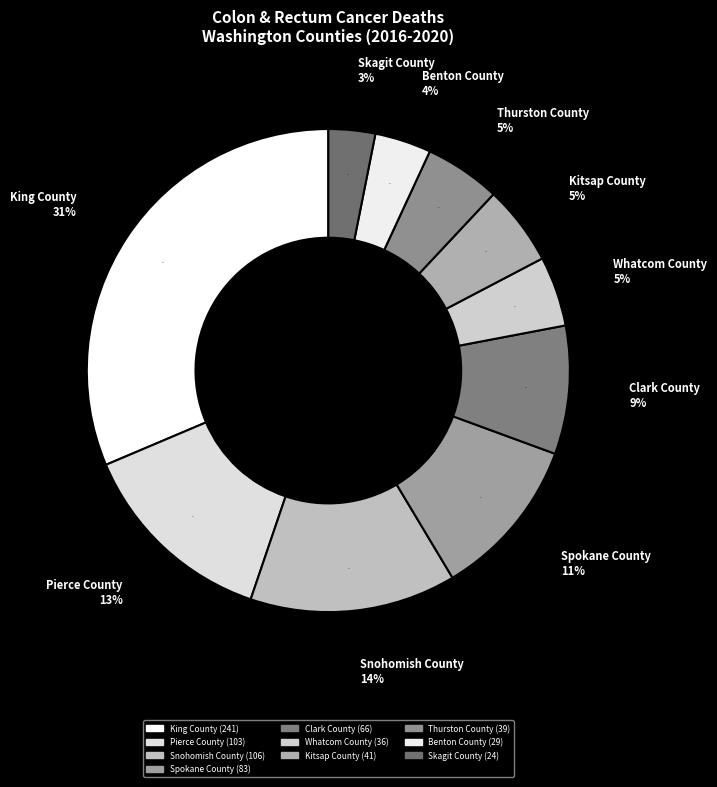

Between King County and Thurston County, which is larger?

King County